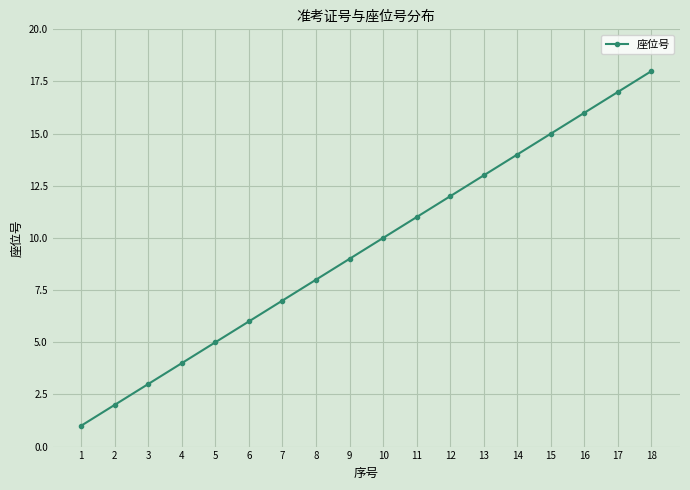

Which has a higher value, 10 or 14?

14